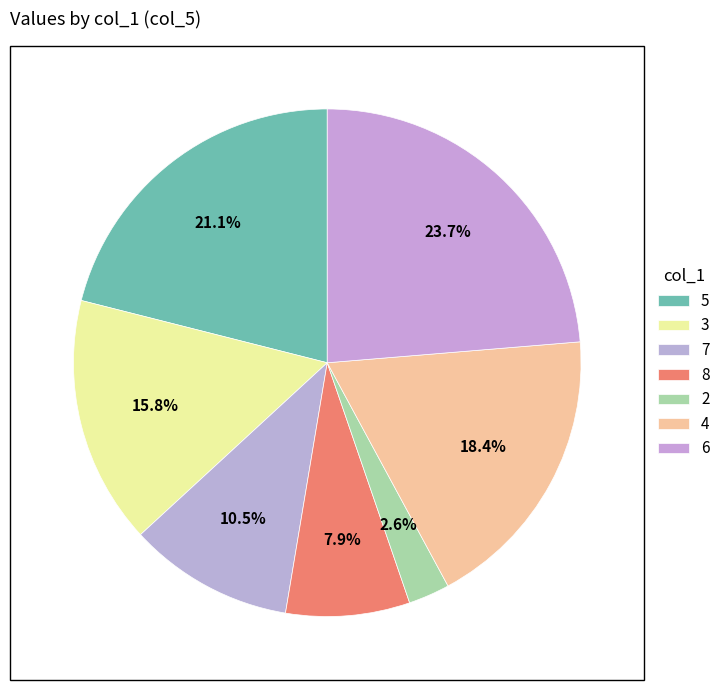

How many segments does this pie chart have?

7